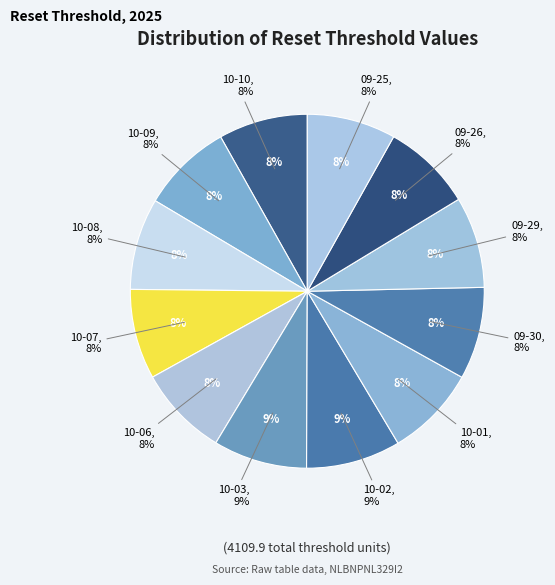

Combined, do 2025-10-01 and 2025-09-30 account for over 50%?

No